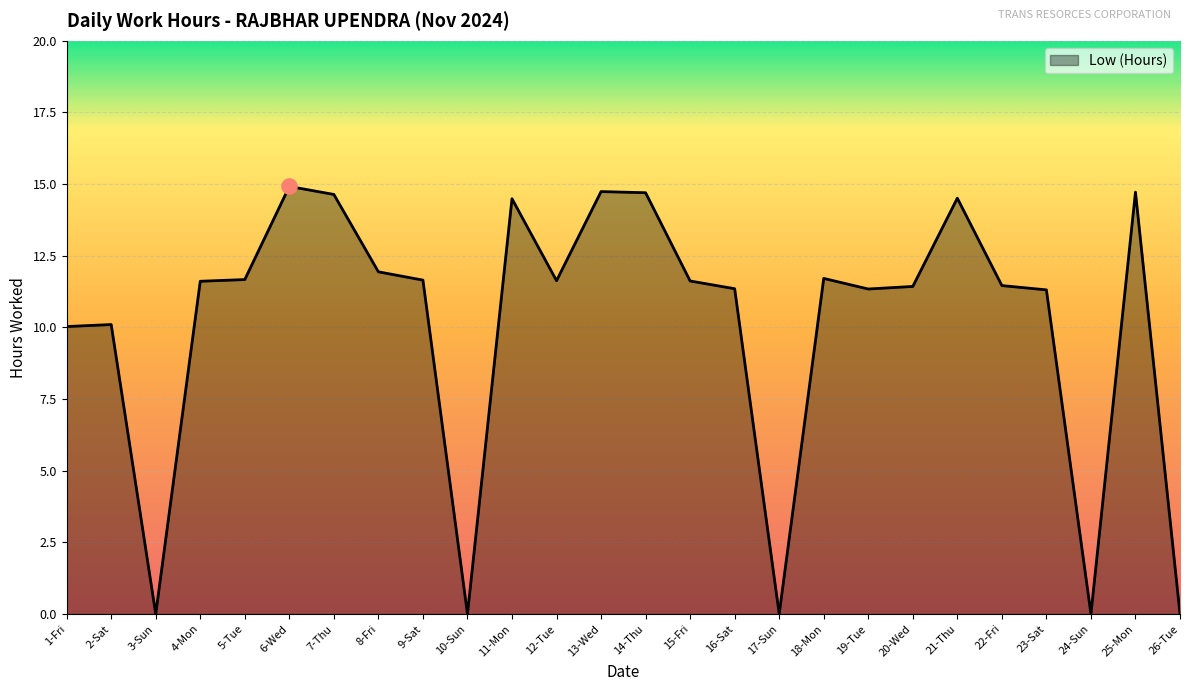

Approximately how many times larger is the value at 15-Fri compared to 25-Mon?

0.8